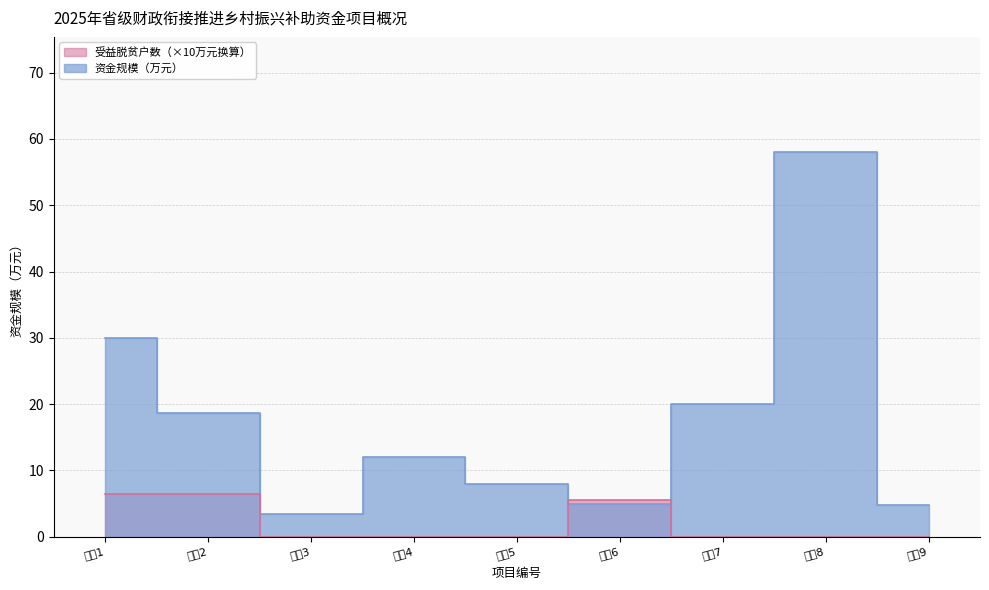

After their last crossing, which series has the higher values: 资金规模（万元） or 受益脱贫户数?

资金规模（万元）